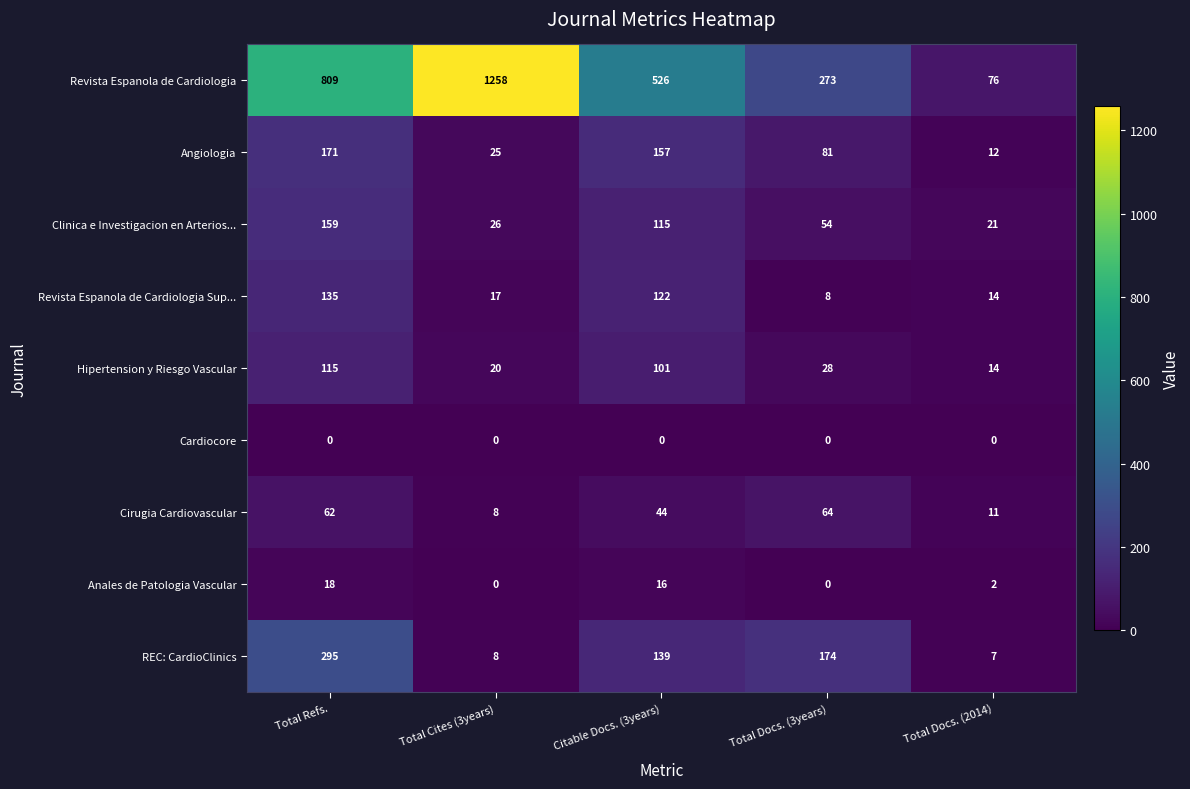

Between Total Docs. (3years) and Total Docs. (2014), which series saw the biggest shift?

Revista Espanola de Cardiologia